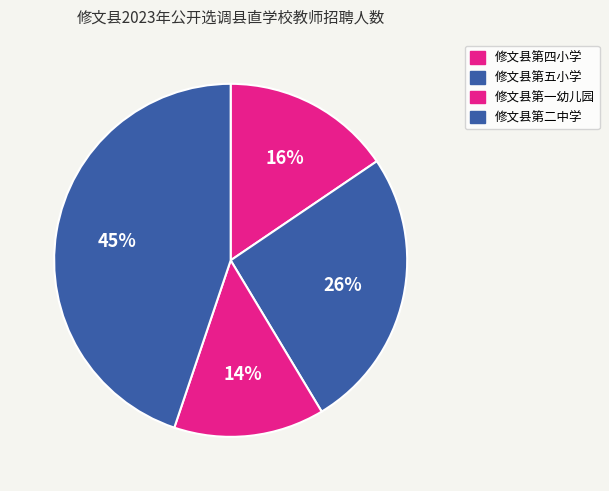

Count the number of slices in the pie.

4